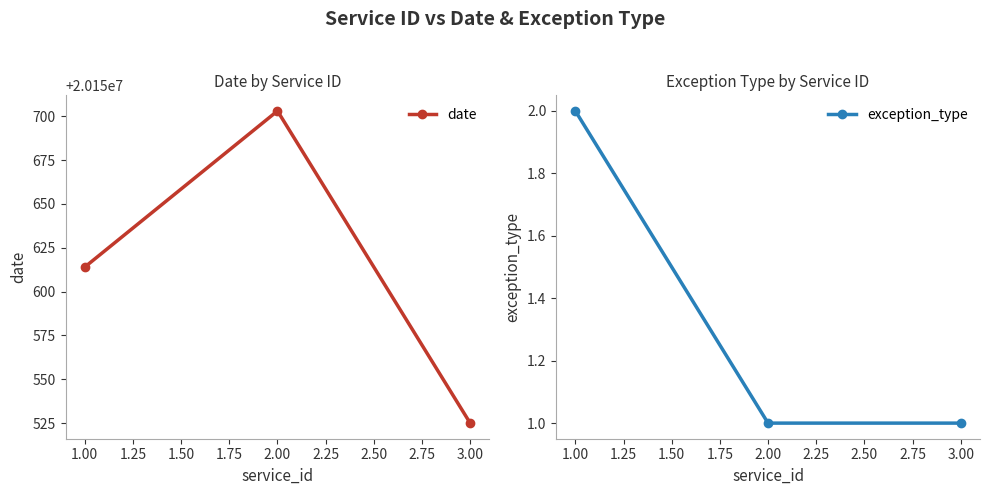

How many lines are shown in the chart?

2